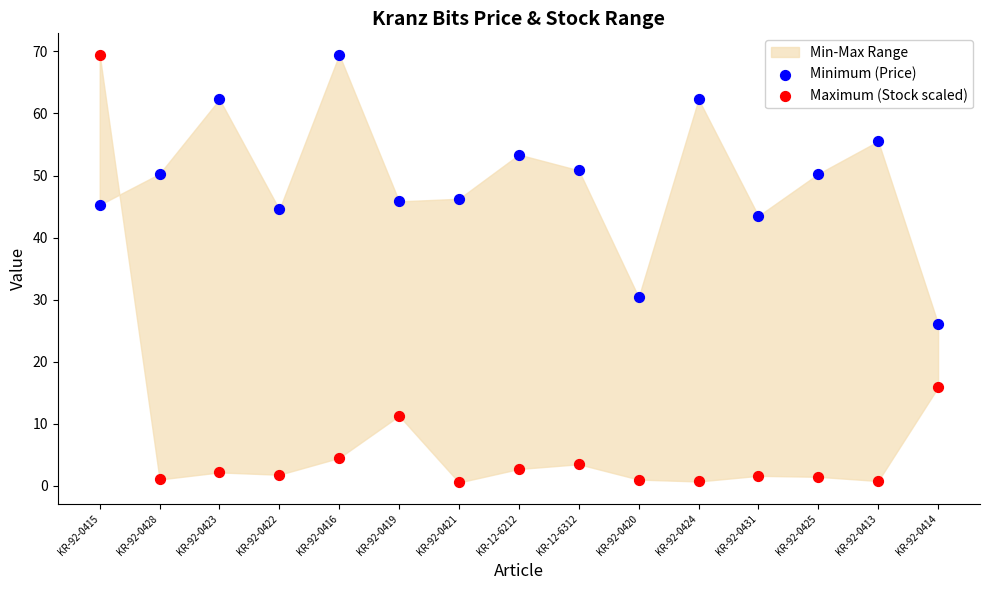

Across all data points, what is the range of Y values (max minus min)?

68.9